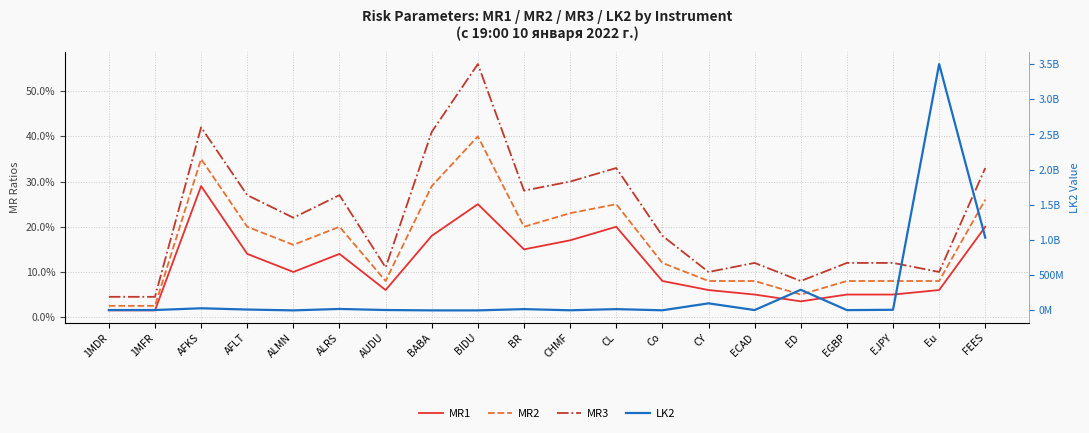

Rank the categories by MR2 value from lowest to highest.

1MDR, 1MFR, ED, AUDU, CY, ECAD, EGBP, EJPY, Eu, Co, ALMN, AFLT, ALRS, BR, CHMF, CL, FEES, BABA, AFKS, BIDU